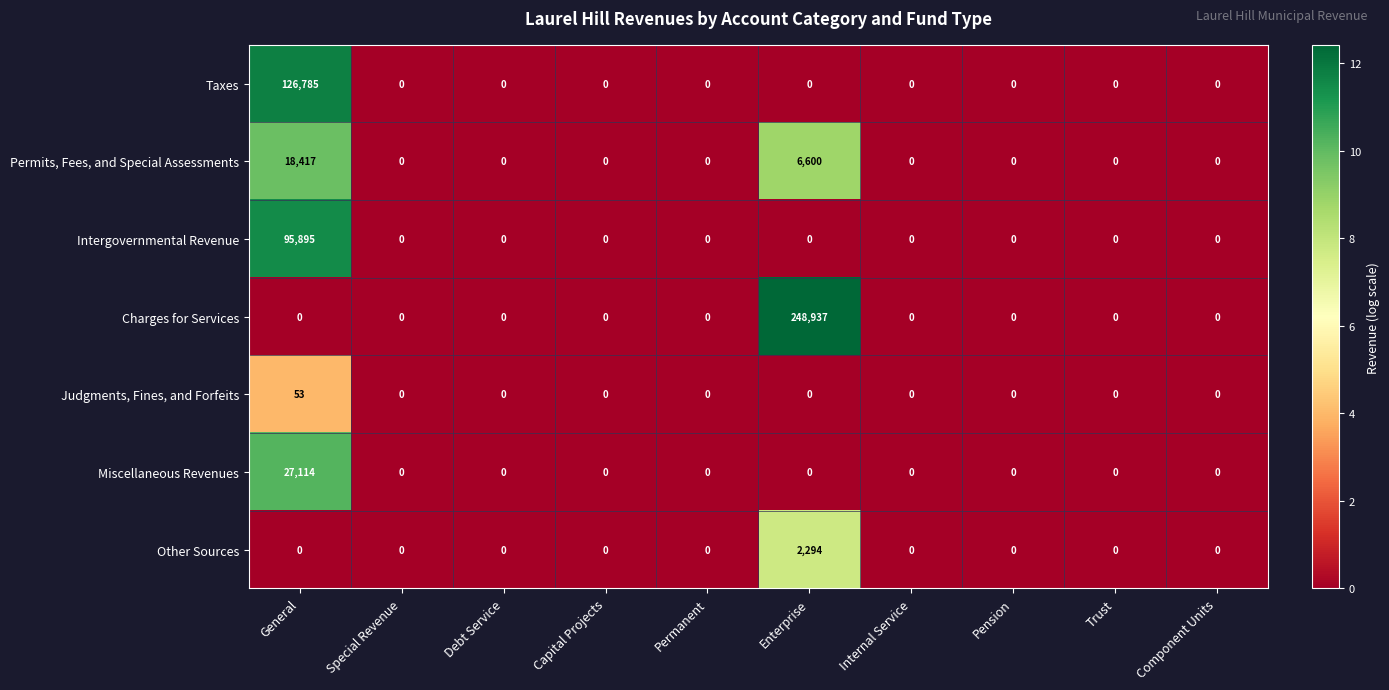

Which series has the largest range (max minus min)?

Charges for Services